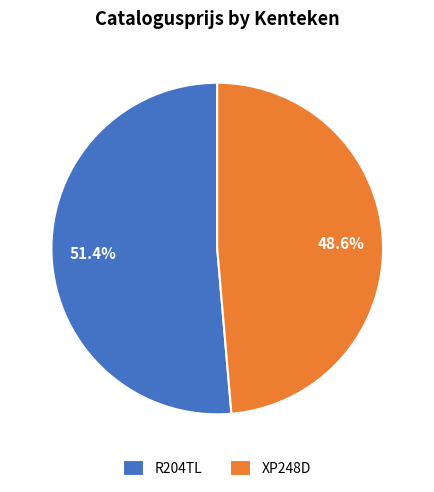

Is it true that R204TL is 61% of the pie?

False